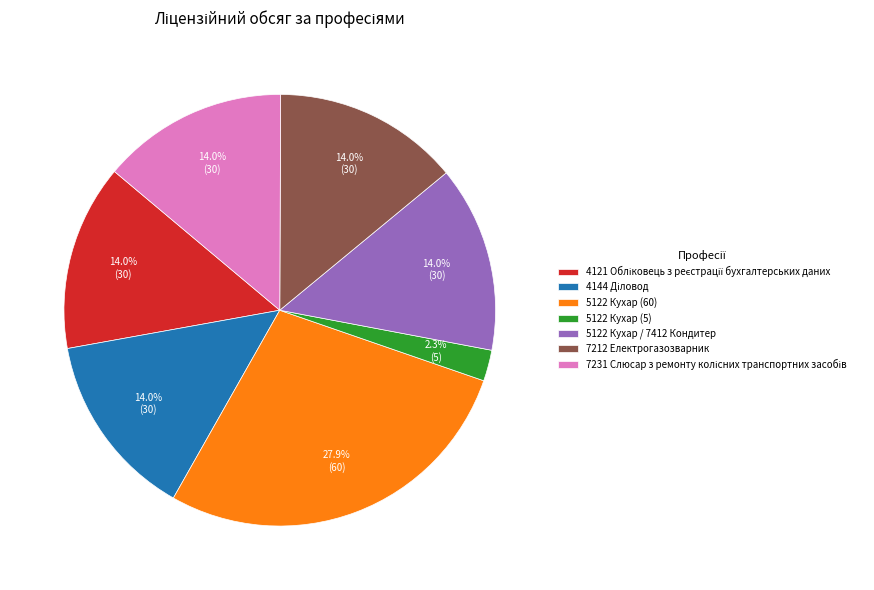

Does any single category account for the majority?

No